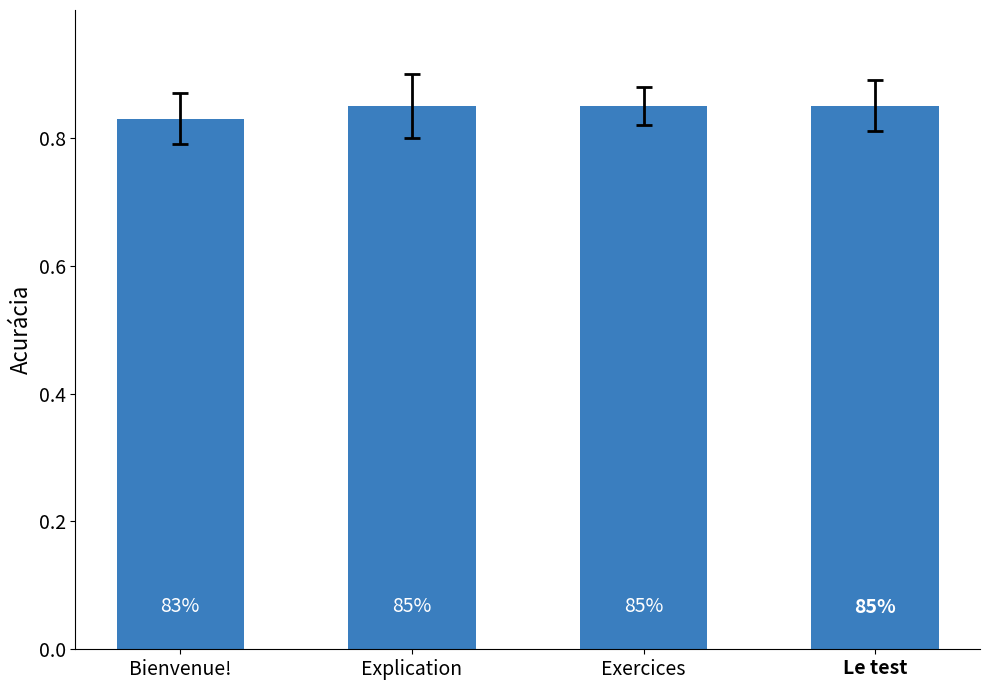

Reading left to right, list all the values displayed in this chart.

0.8	0.8	0.8	0.8